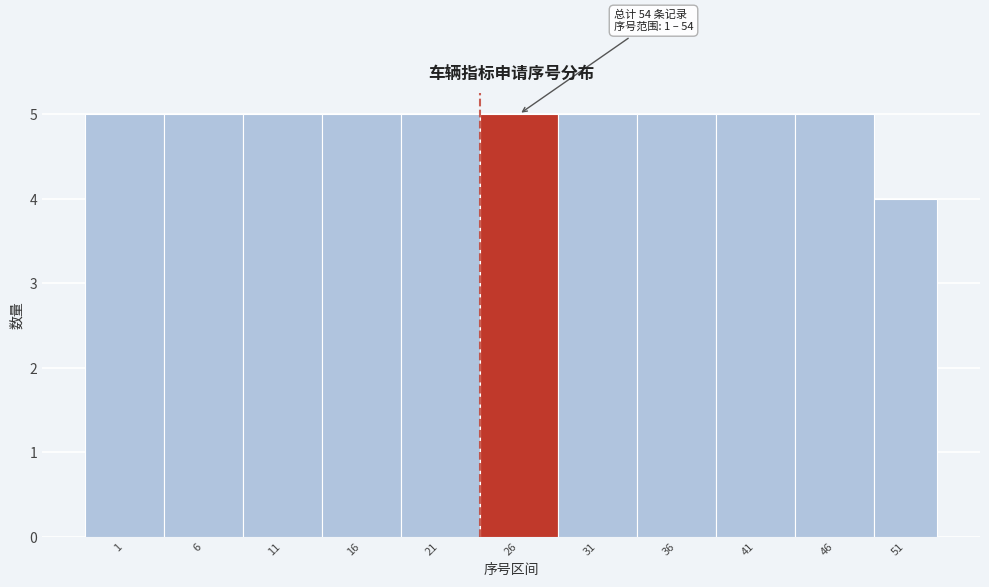

Reading left to right, what are all the values shown in this chart?

5	5	5	5	5	5	5	5	5	5	4